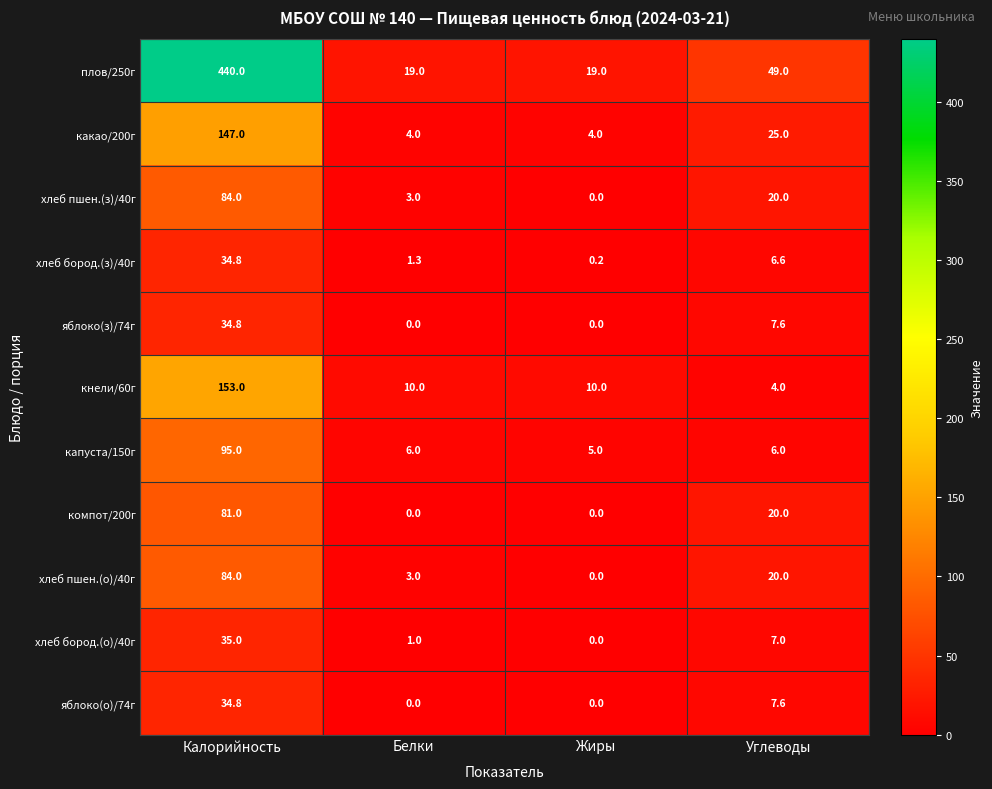

What is the difference between the хлеб пшен.(з)/40г values at Жиры and Калорийность?

84.0